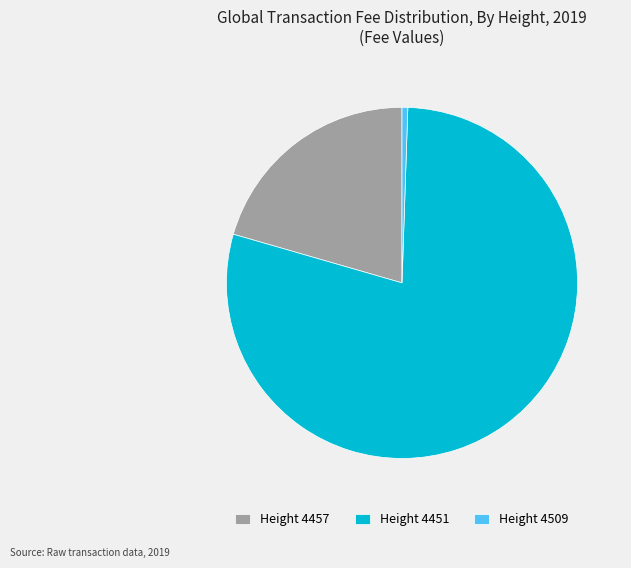

How many slices are in this pie chart?

3